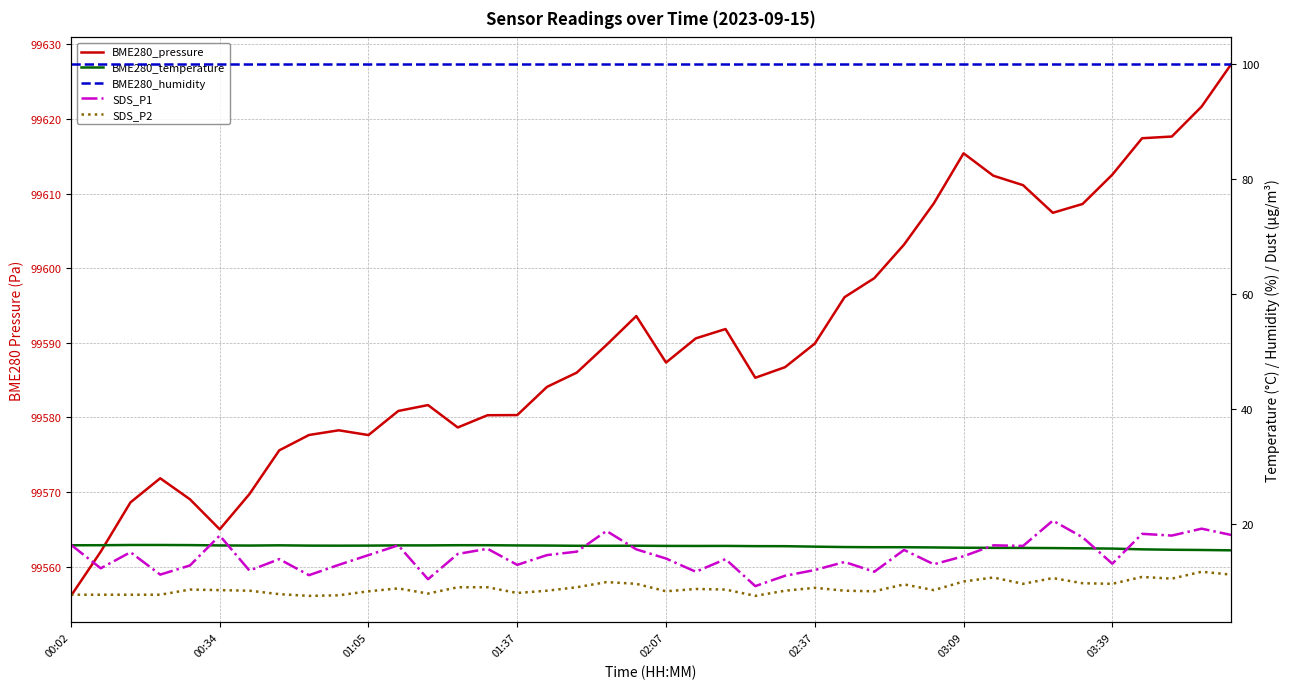

What is the average value of the BME280_pressure series?

99590.4